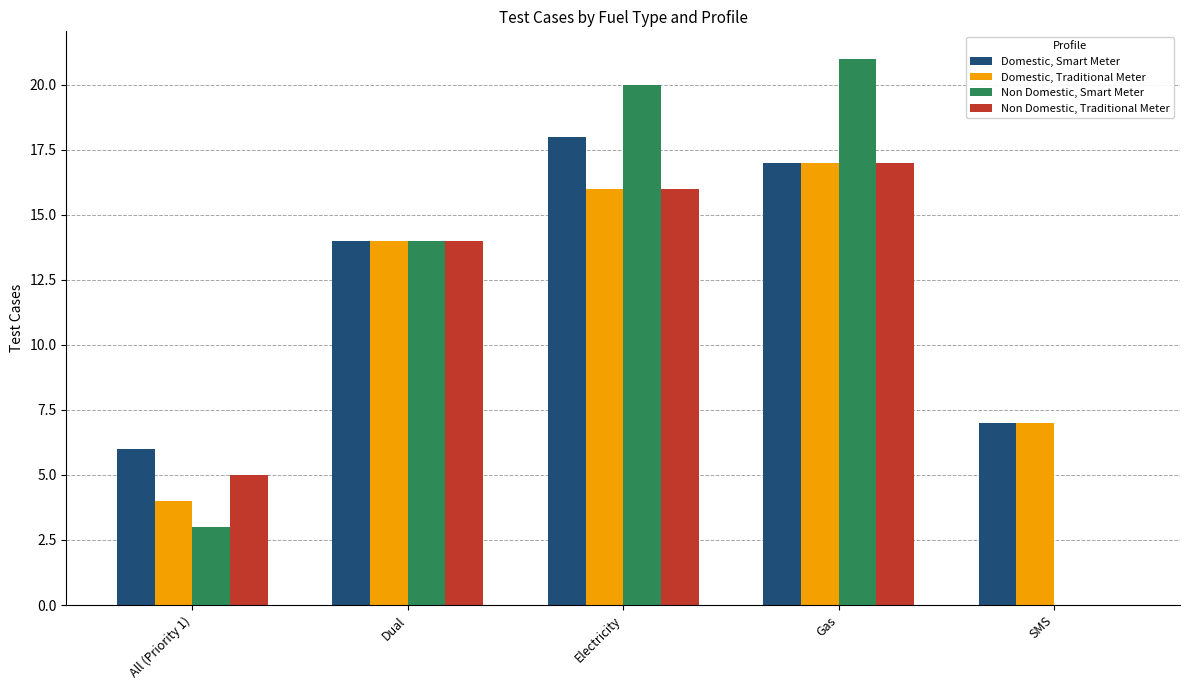

What is the sum of the Domestic, Traditional Meter values at All (Priority 1) and SMS?

11